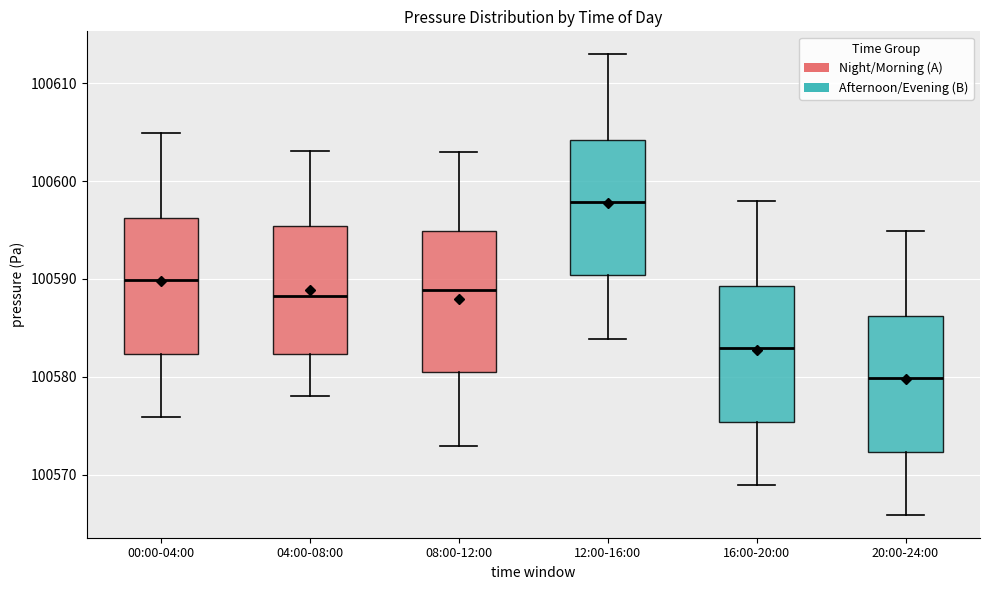

Reading left to right, transcribe this box plot: for each box, give where its median line is, the range the box spans, and where its two whiskers end, as read against the y-axis. The values are not printed on the chart, so give them approximately, as read against the axis.

00:00-04:00: median 100590, box 100582 to 100596, whiskers 100576 to 100605
04:00-08:00: median 100588, box 100582 to 100595, whiskers 100578 to 100603
08:00-12:00: median 100589, box 100580 to 100595, whiskers 100573 to 100603
12:00-16:00: median 100598, box 100590 to 100604, whiskers 100584 to 100613
16:00-20:00: median 100583, box 100575 to 100589, whiskers 100569 to 100598
20:00-24:00: median 100580, box 100572 to 100586, whiskers 100566 to 100595